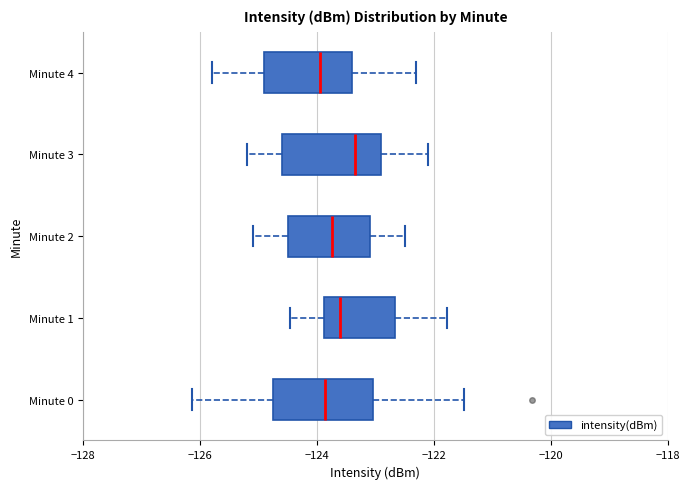

Reading bottom to top, read every box against the x-axis: the position of its median line, the range the box covers, and the ends of its whiskers. The values are not printed on the chart, so give them approximately, as read against the axis.

Minute 0: median -123.8, box -124.8 to -123.0, whiskers -126.2 to -121.4
Minute 1: median -123.6, box -123.8 to -122.6, whiskers -124.4 to -121.8
Minute 2: median -123.8, box -124.4 to -123.0, whiskers -125.0 to -122.4
Minute 3: median -123.4, box -124.6 to -122.8, whiskers -125.2 to -122.0
Minute 4: median -124.0, box -124.8 to -123.4, whiskers -125.8 to -122.2